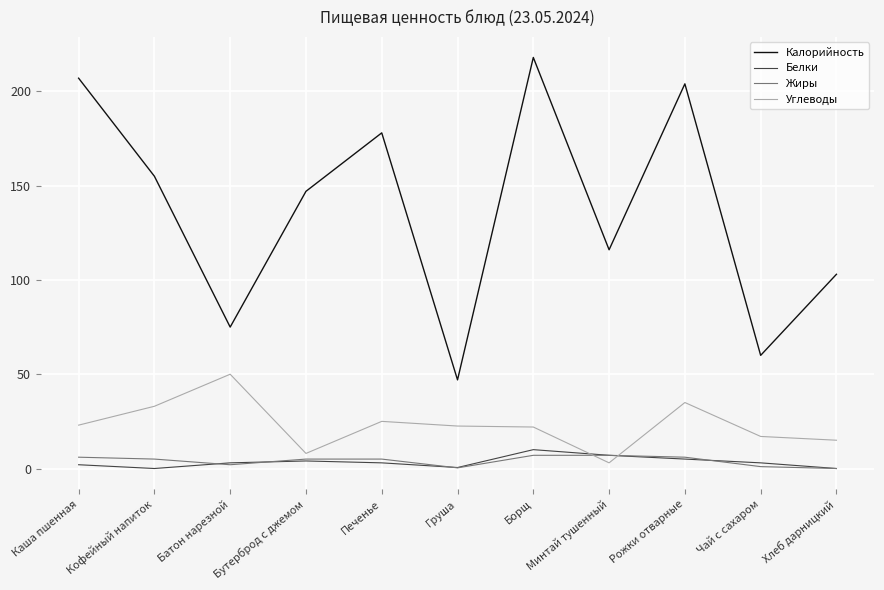

Between which two adjacent categories do Белки and Углеводы first intersect?

Борщ and Минтай тушенный